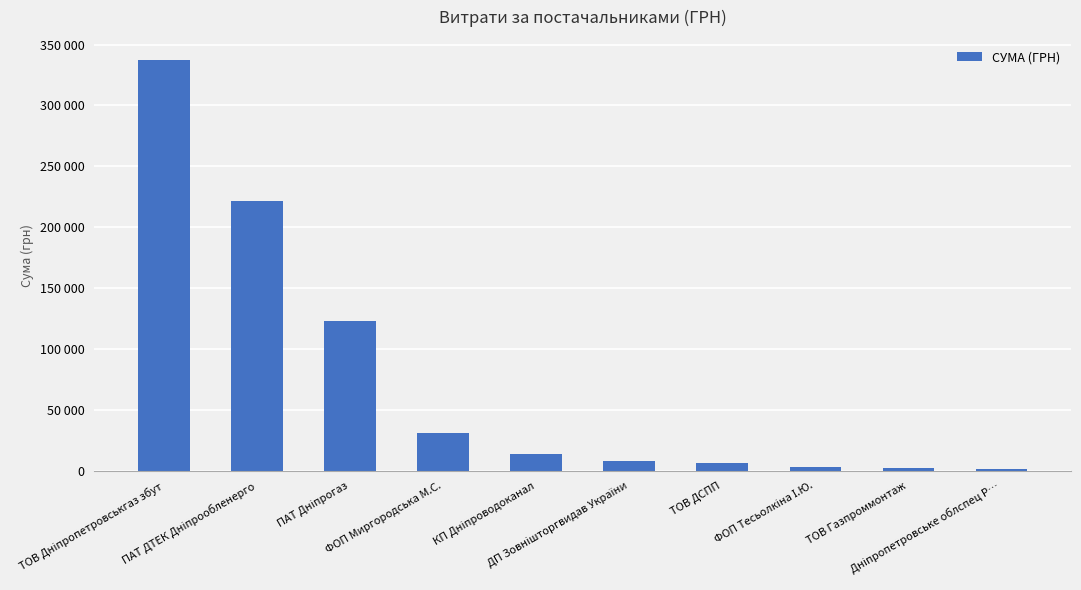

List the labels in order of value, largest first.

ТОВ Дніпропетровськгаз збут, ПАТ ДТЕК Дніпрообленерго, ПАТ Дніпрогаз, ФОП Миргородська М.С., КП Дніпроводоканал, ДП Зовнішторгвидав України, ТОВ ДСПП, ФОП Тесьолкіна І.Ю., ТОВ Газпроммонтаж, Дніпропетровське облспец Р…